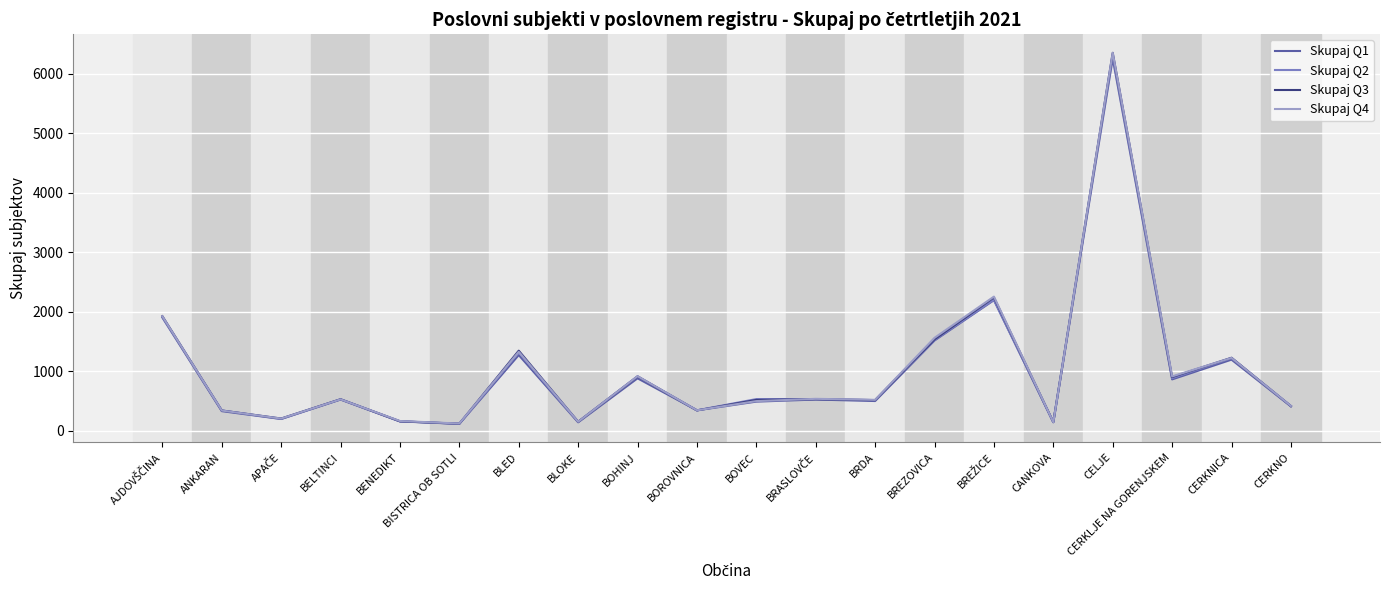

What are all the series names shown in the legend?

Skupaj Q1, Skupaj Q2, Skupaj Q3, Skupaj Q4